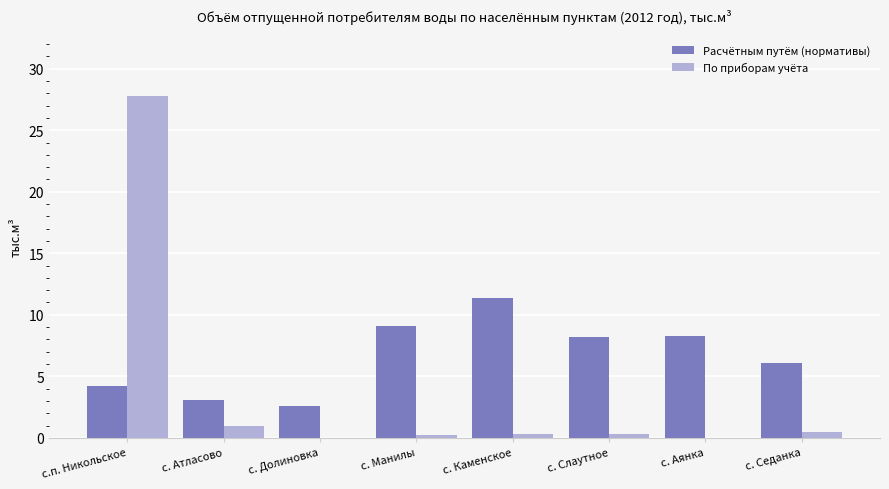

True or false: Расчётным путём (нормативы) has a value of 11.4 at с. Каменское.

True